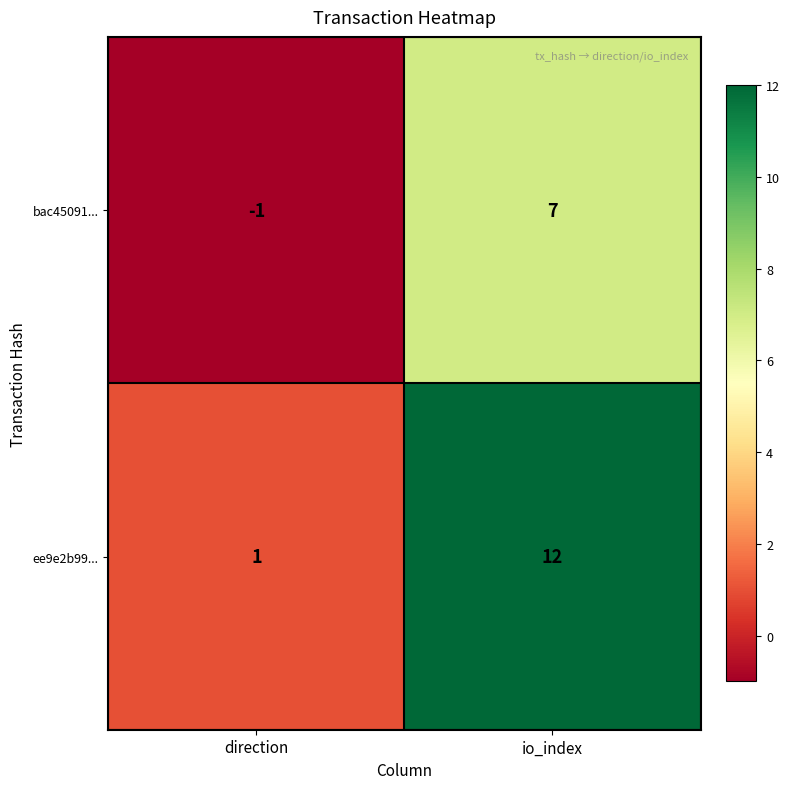

Rank the series at direction from highest to lowest value.

ee9e2b99..., bac45091...